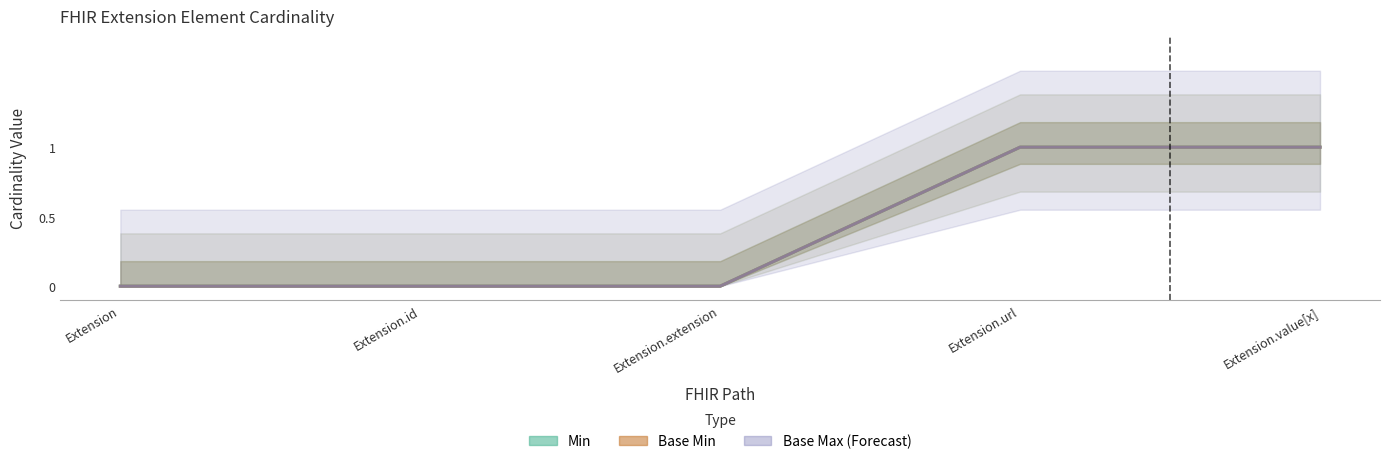

True or false: Min and Base Min intersect in this chart.

False